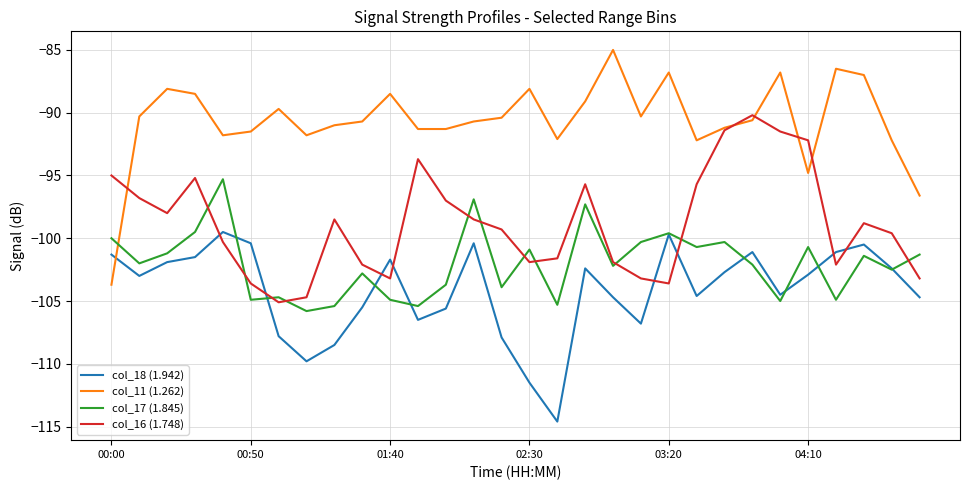

How many lines are shown in the chart?

4